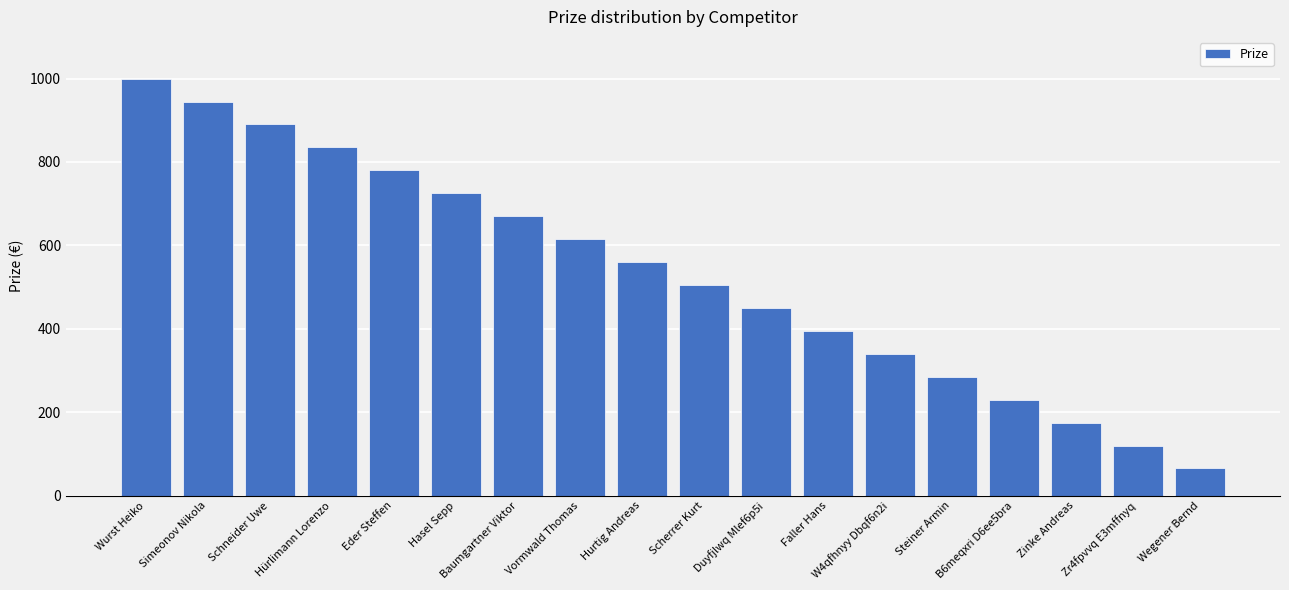

What is the label of the 10th bar from the left?

Scherrer Kurt